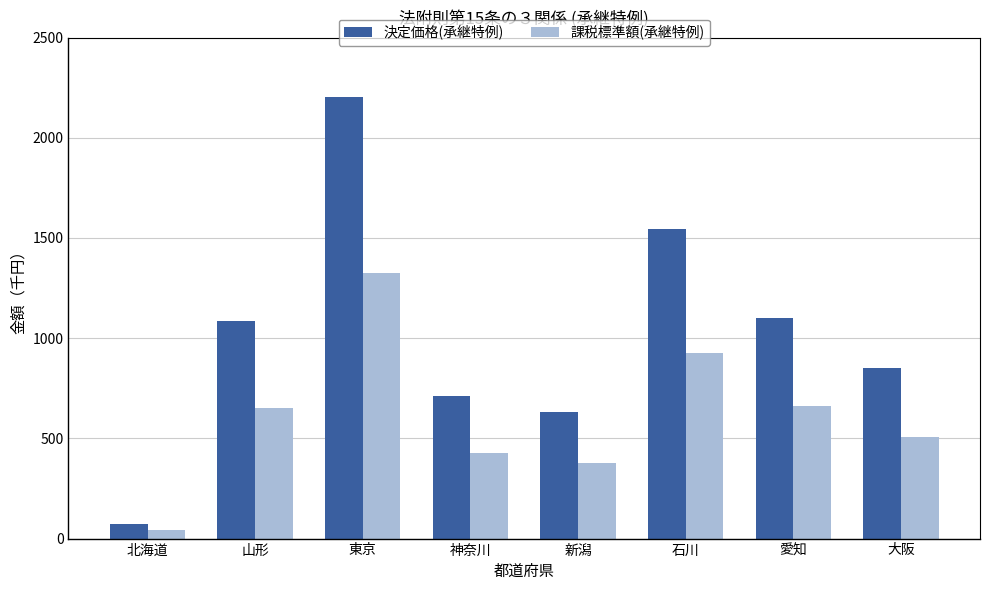

What is the sum of the 決定価格(承継特例) values at 大阪 and 石川?

2396